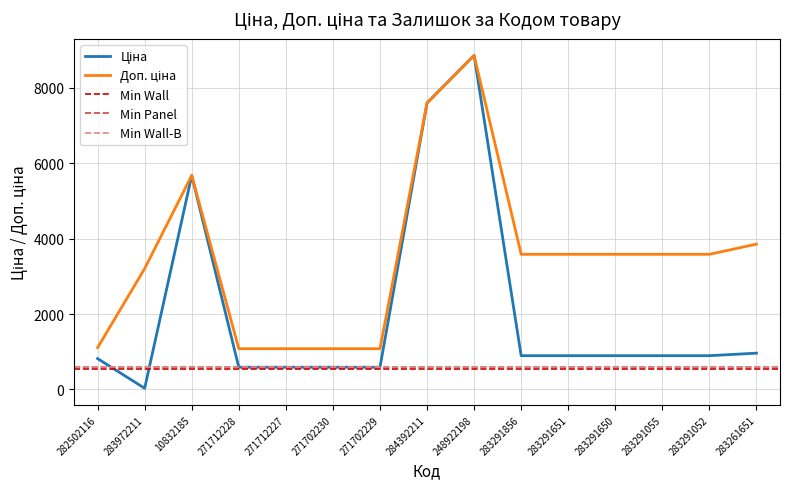

Count the number of data series in this chart.

2